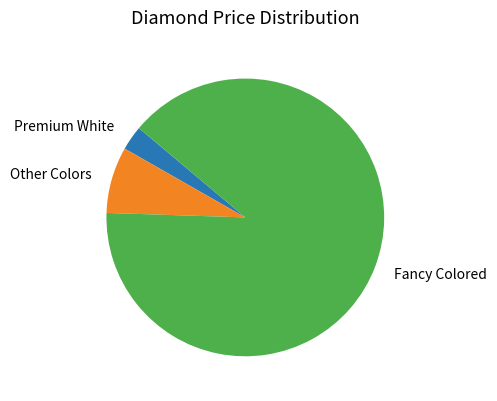

Is there any slice that represents more than half of the pie?

Yes